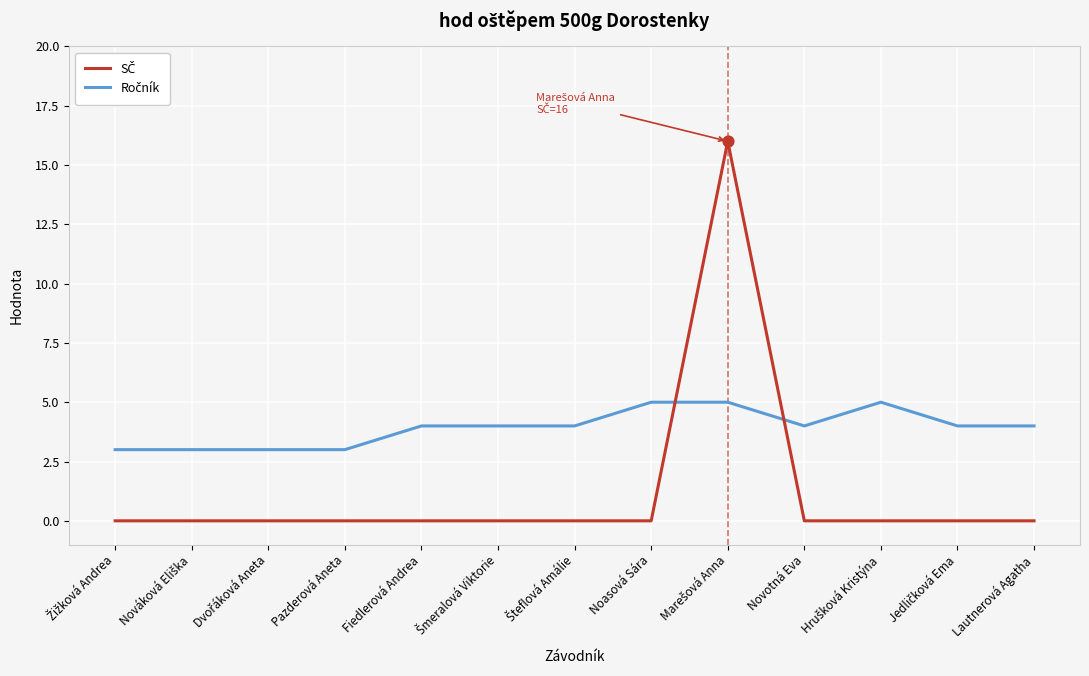

What is the greatest value displayed?

16